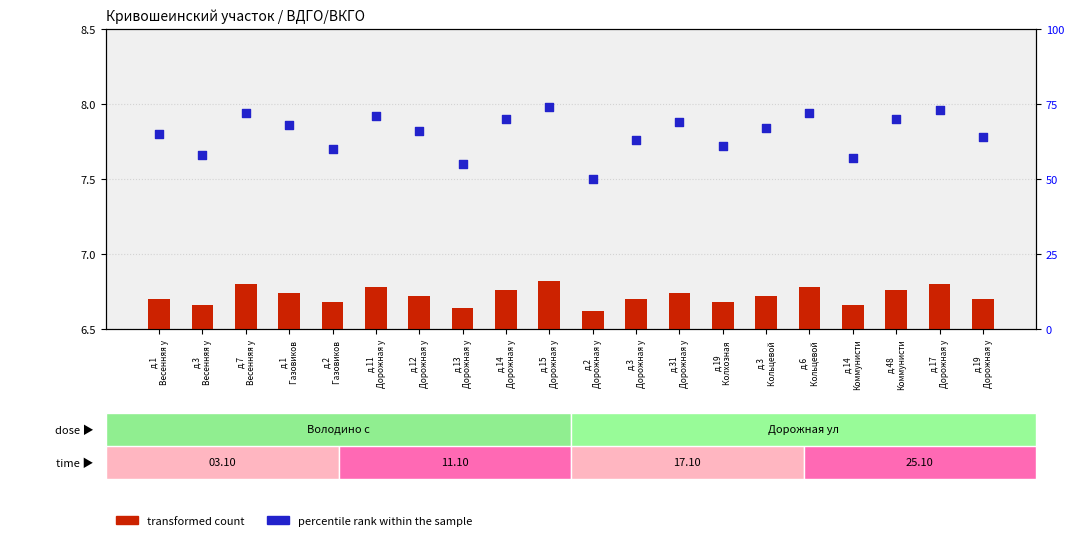

Which series has the largest total across all categories?

percentile rank within the sample